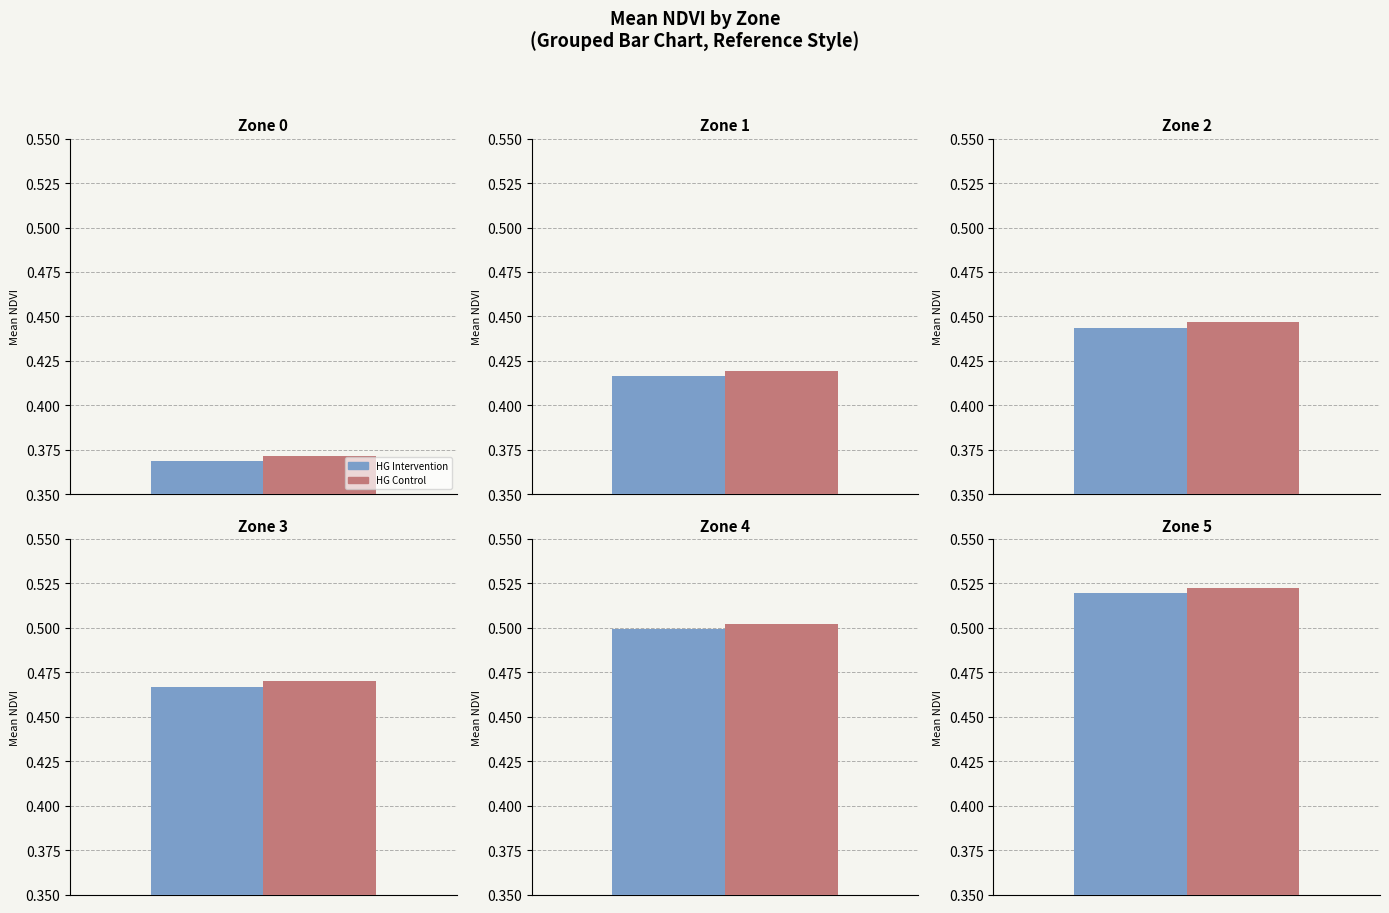

Read the value at Zone 1.

0.4